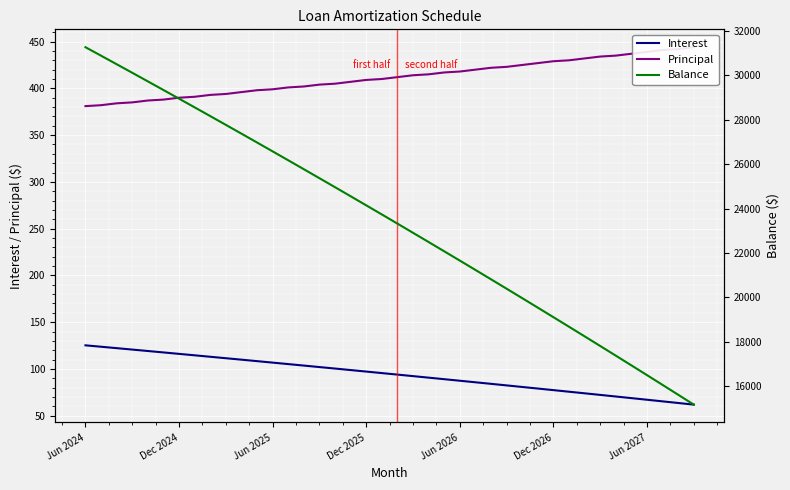

How many lines are shown in the chart?

3